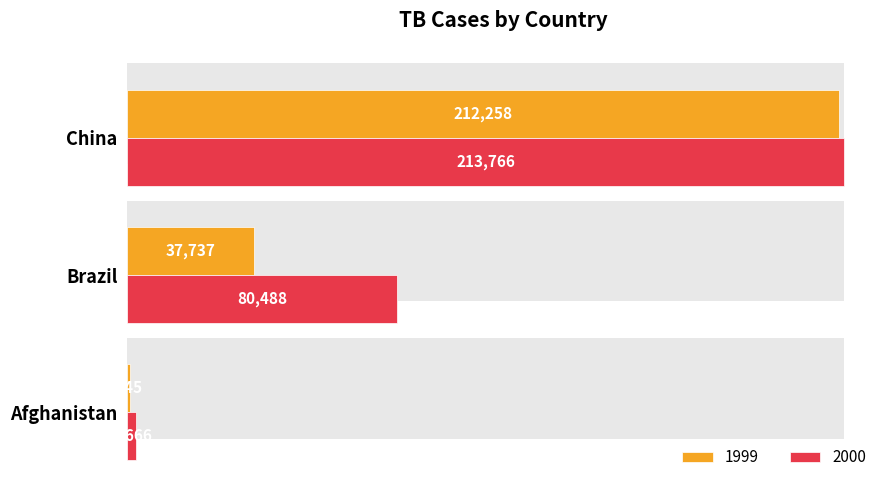

Rank the series by their average value, from lowest to highest.

1999, 2000